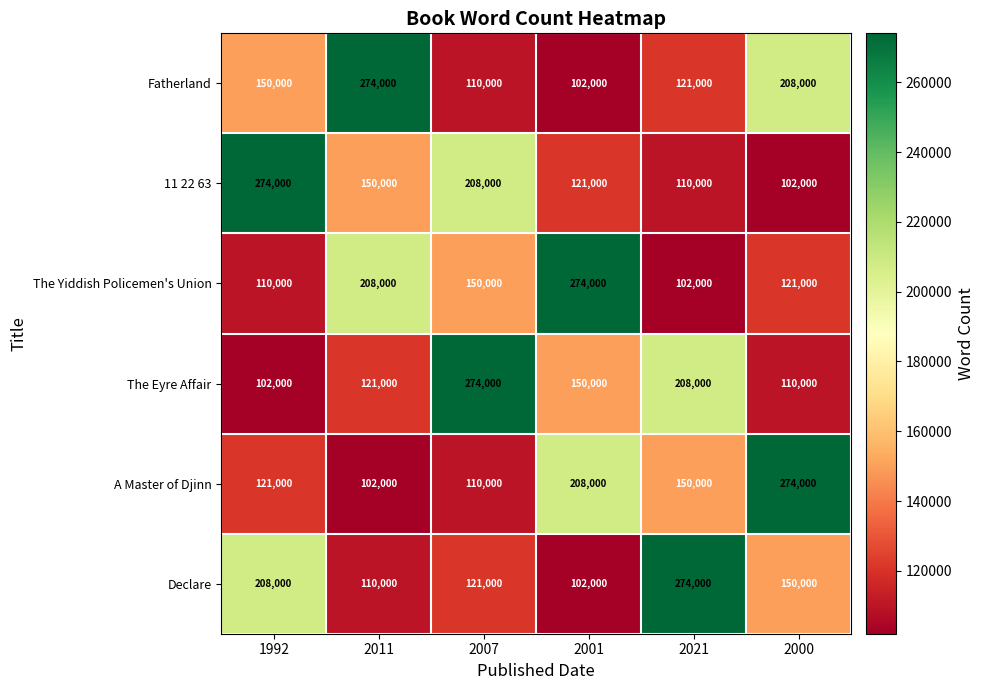

How many data points does each series have?

6